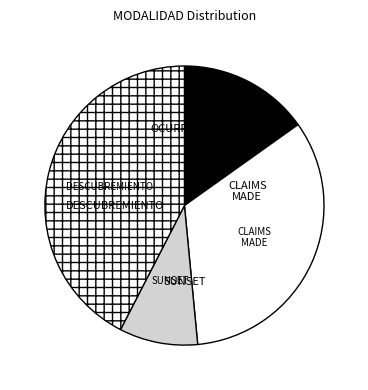

How many slices are in this pie chart?

4